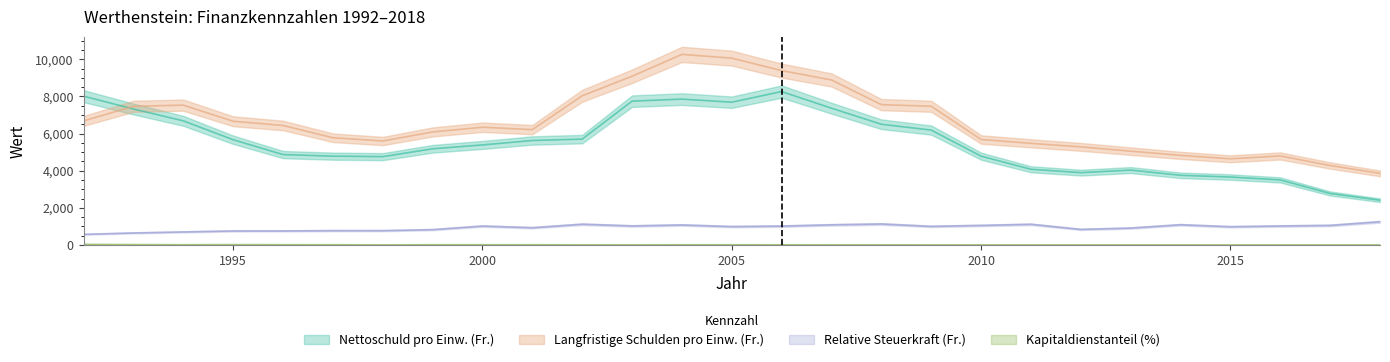

What is the difference between the second highest and second lowest values in the Relative Steuerkraft (Fr.) series?

482.0